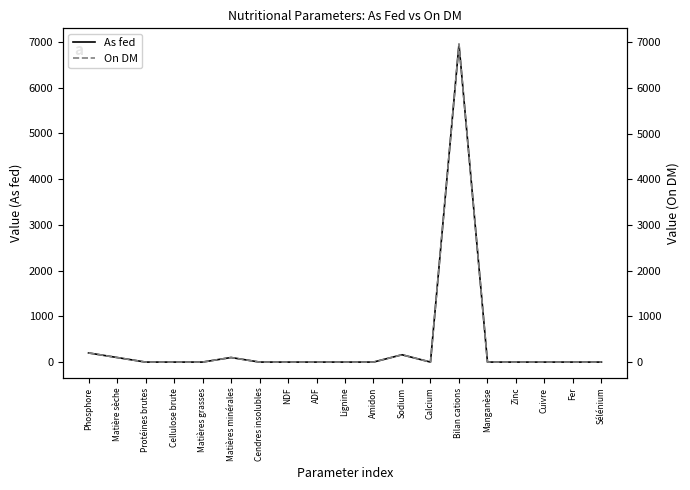

What are all the series names shown in the legend?

As fed, On DM